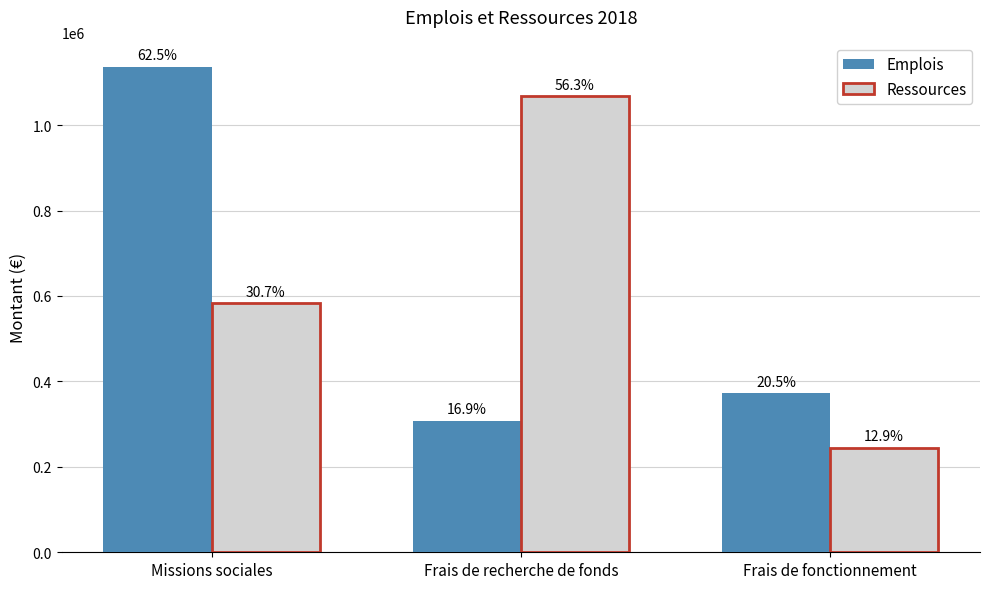

How many bars are there in total?

6